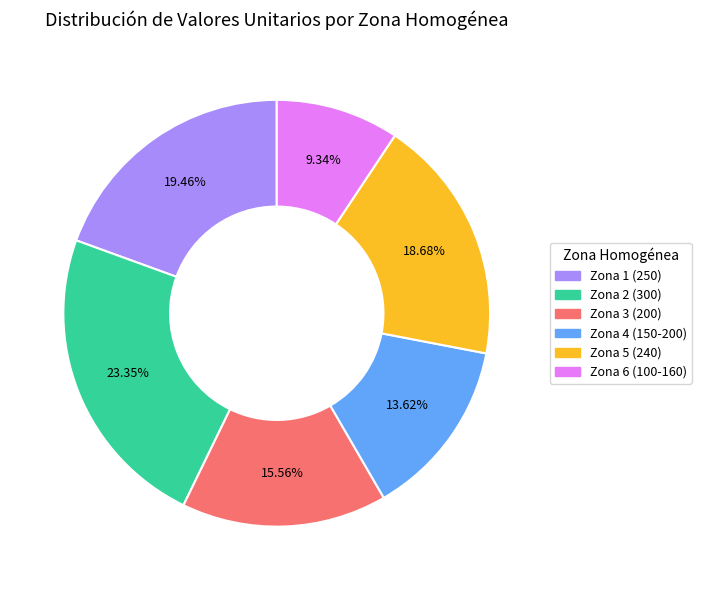

Which slice is the largest?

Zona 2 (300)